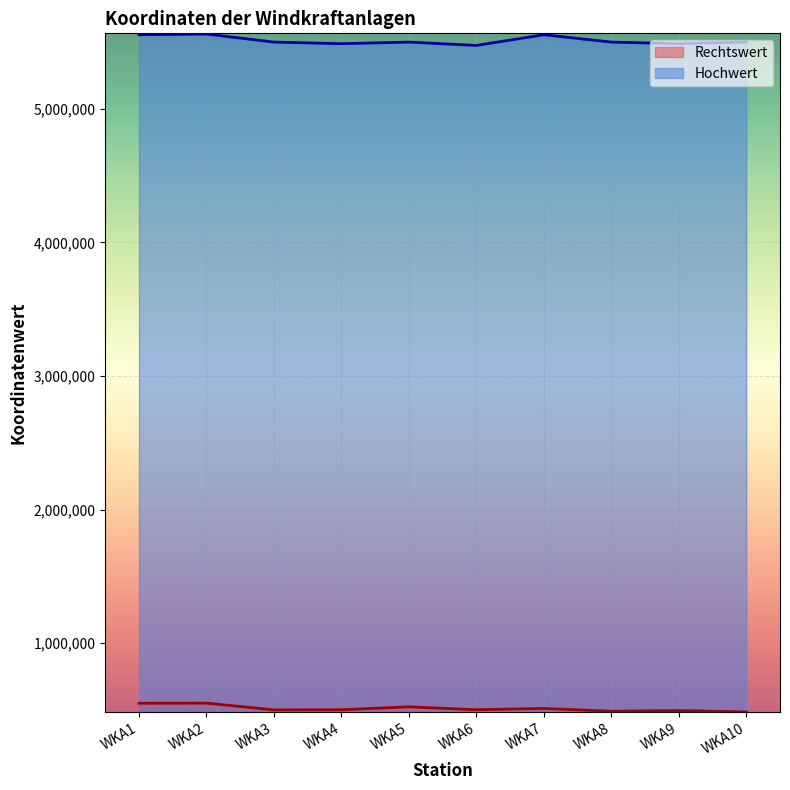

What is the value of the Rechtswert point at the 4th from the left?

501000